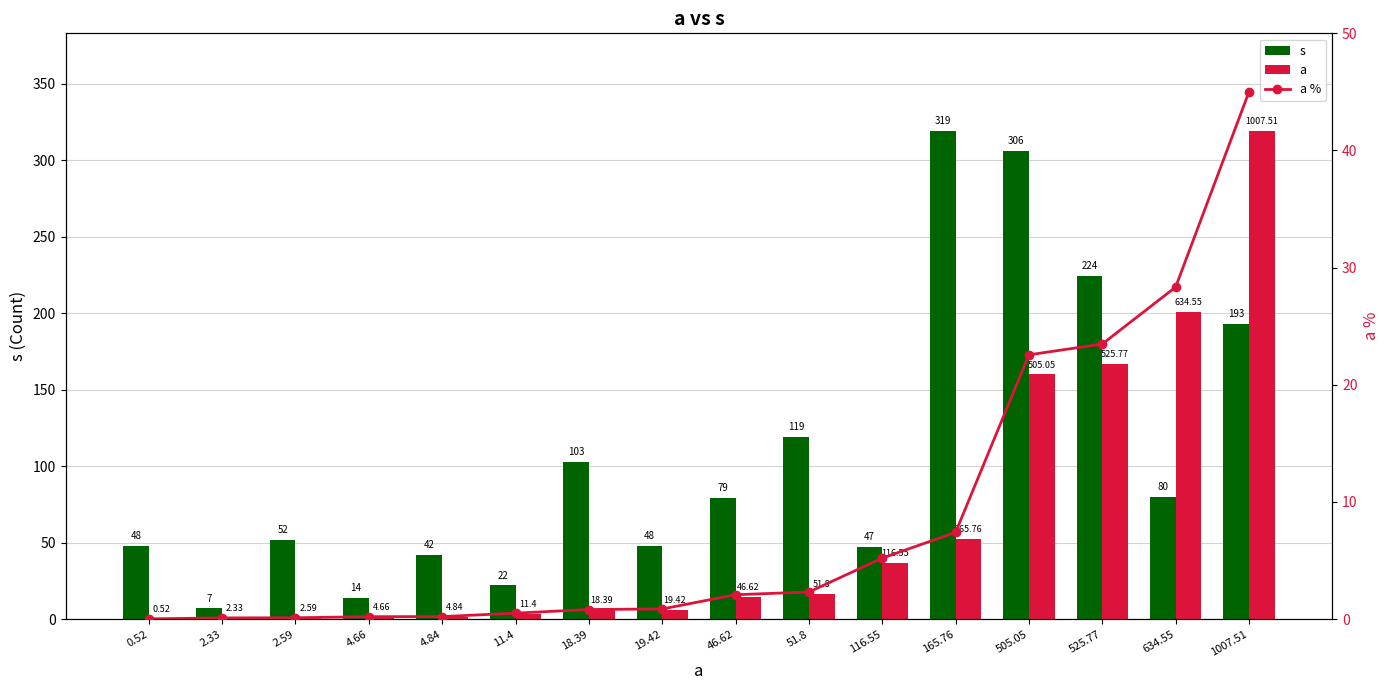

At which label is a % closest to 22?

505.05